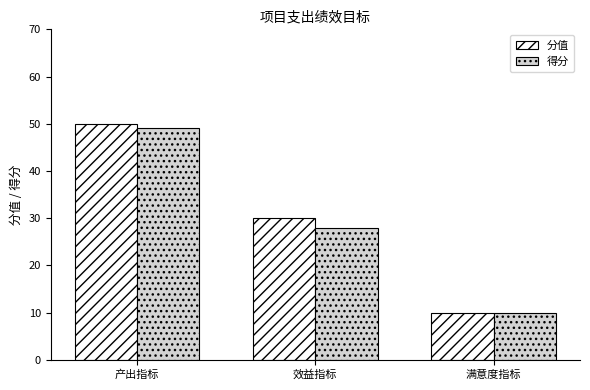

Is it true that 得分 equals 68 at 产出指标?

False